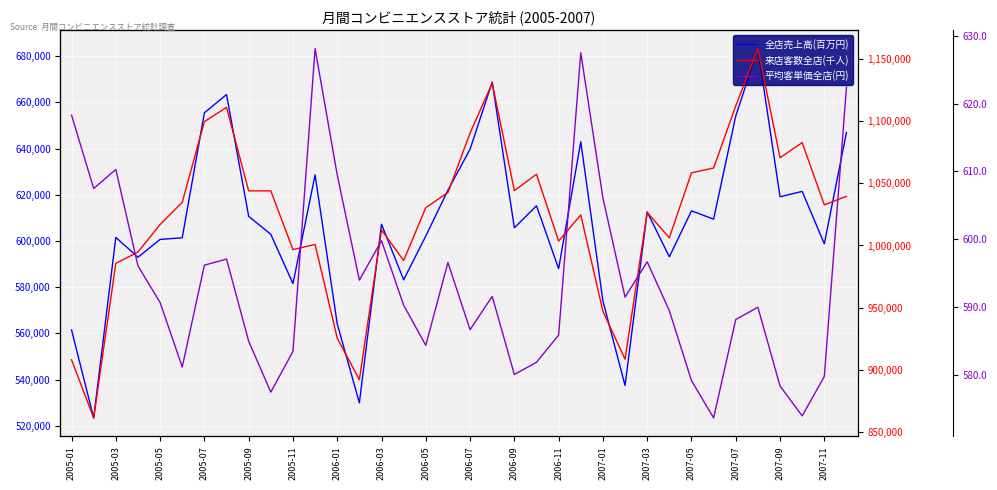

Between 2006-01 and 2007-07, which series saw the biggest shift?

来店客数全店(千人)